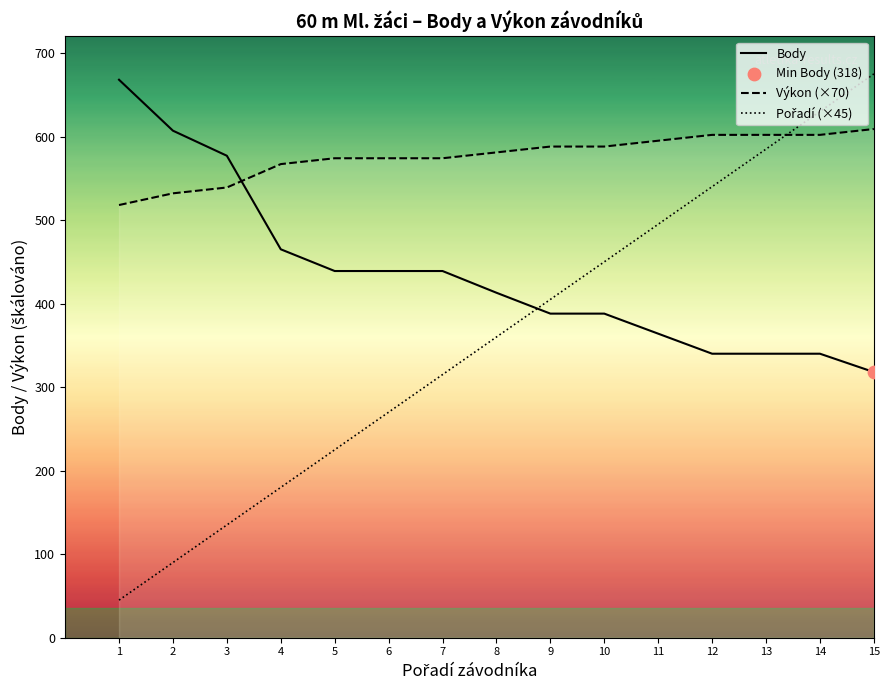

What is the total value across all series at 9?

1381